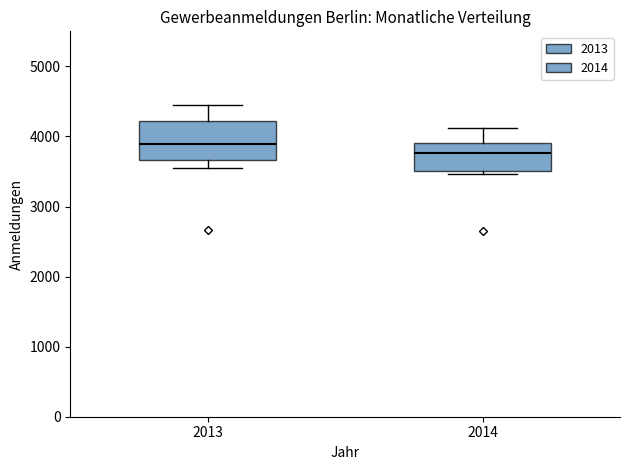

Where is the upper edge of the box at x = 2013 on the y-axis? The values are not printed on the chart, so give them approximately, as read against the axis.

4200